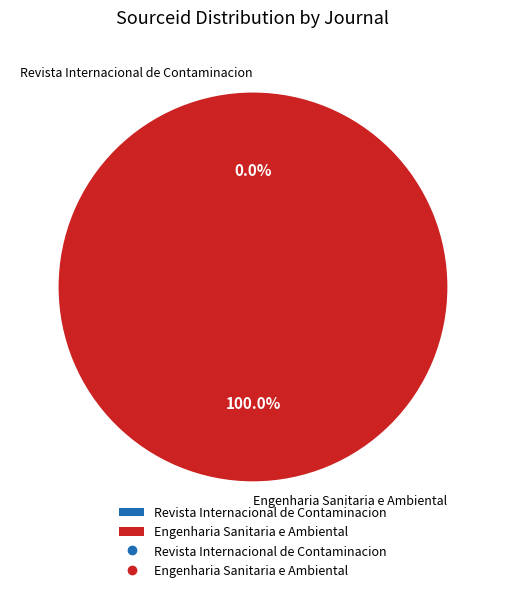

Which slice is the largest?

Engenharia Sanitaria e Ambiental